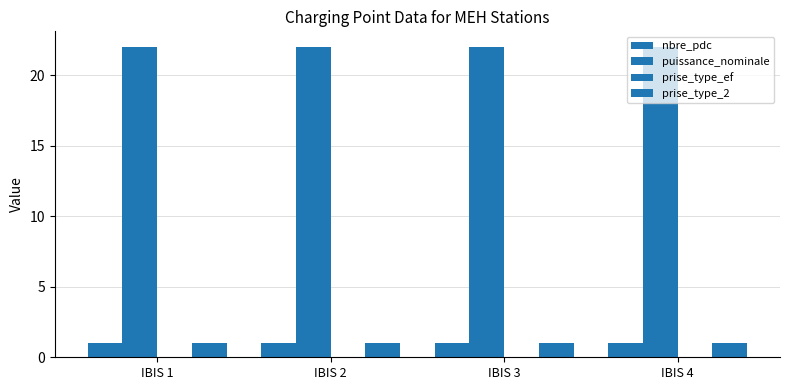

How many bars are there in total?

12